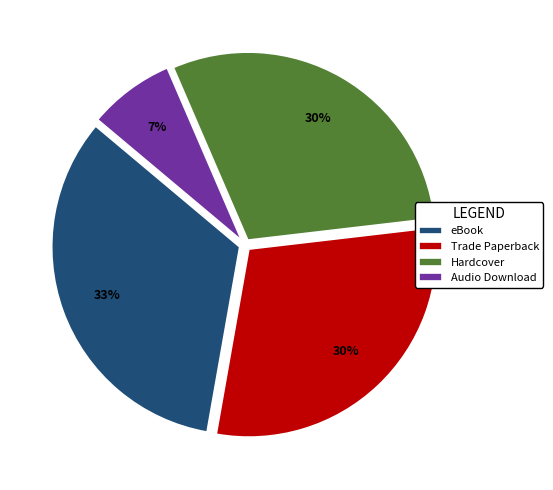

How many segments does this pie chart have?

4